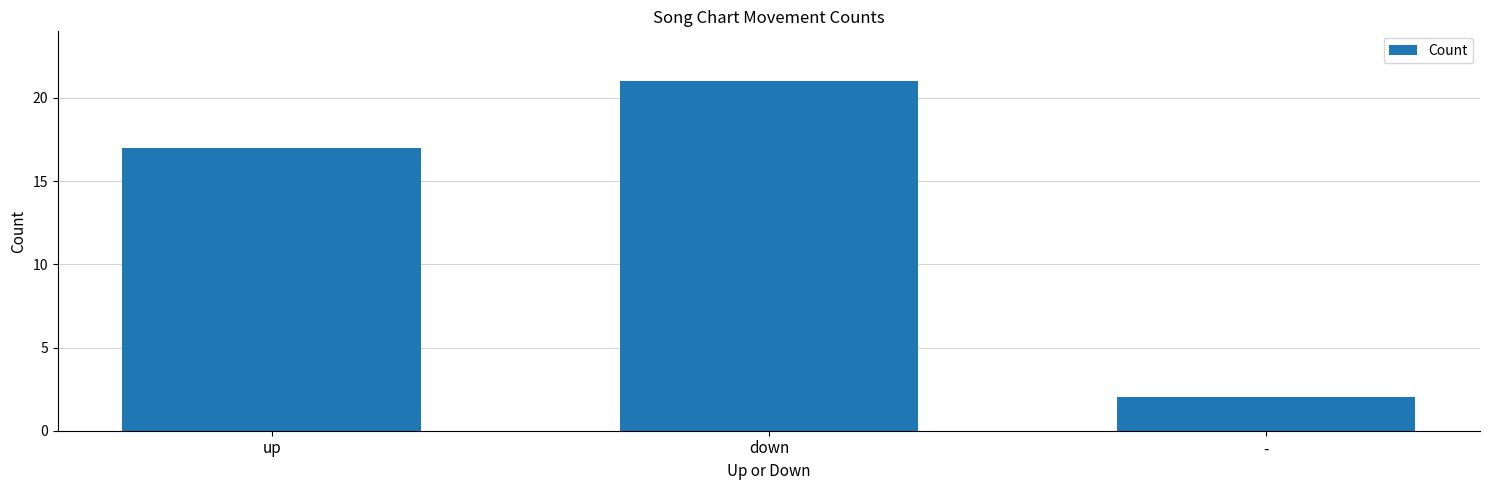

At which label is the value closest to 11?

up